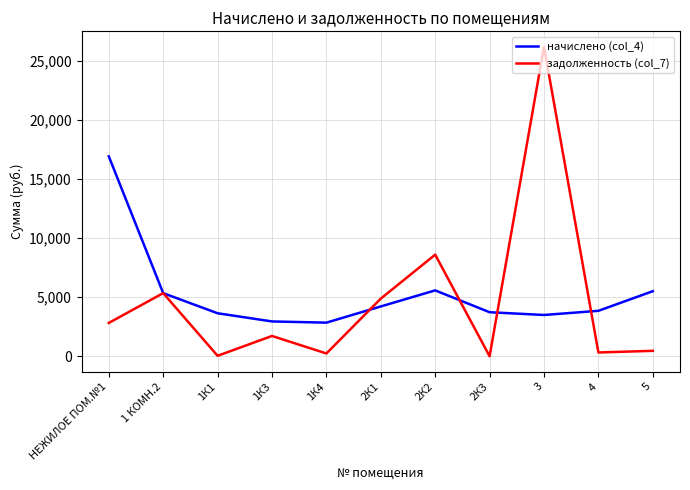

What is the total value across all series at 4?

4169.9